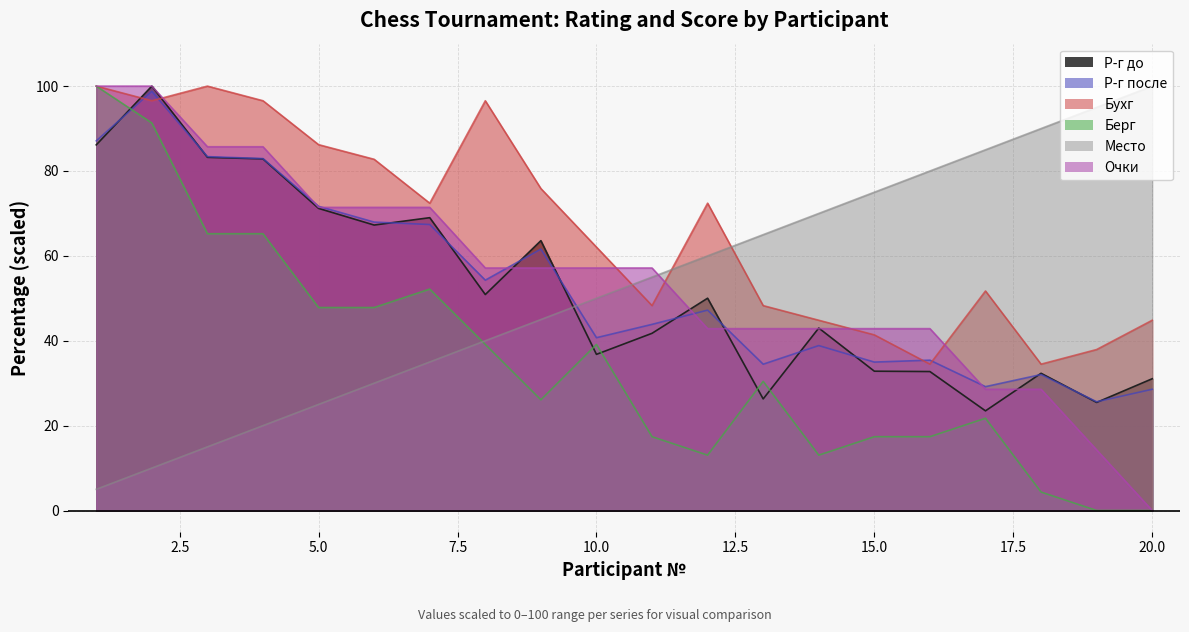

How many values in the Место series are below 55?

10